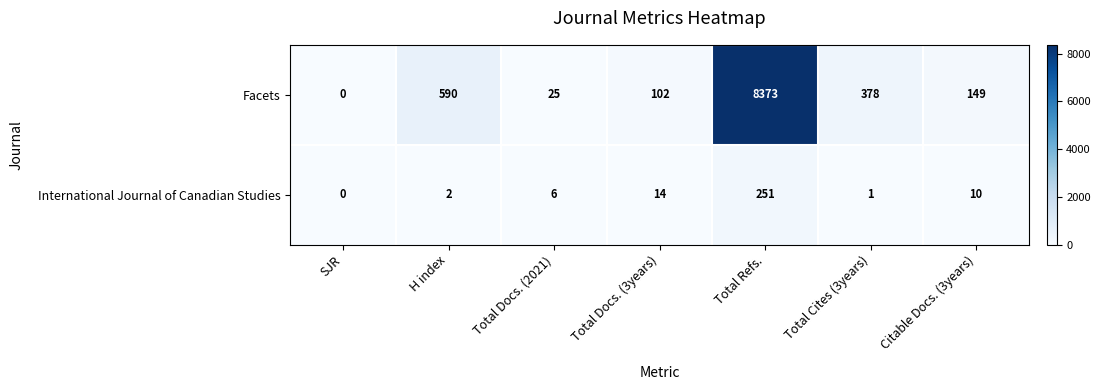

Reading right to left, what are all the values shown in this chart?

Facets: Citable Docs. (3years)=149	Total Cites (3years)=378	Total Refs.=8373	Total Docs. (3years)=102	Total Docs. (2021)=25	H index=590	SJR=0
International Journal of Canadian Studies: Citable Docs. (3years)=10	Total Cites (3years)=1	Total Refs.=251	Total Docs. (3years)=14	Total Docs. (2021)=6	H index=2	SJR=0